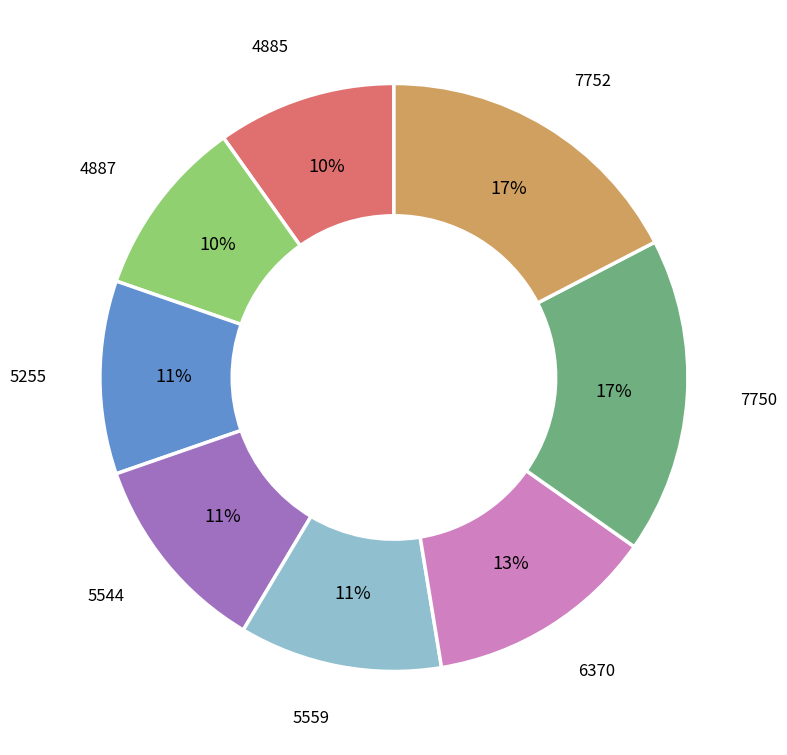

True or false: 5544 accounts for 11% of the total.

True